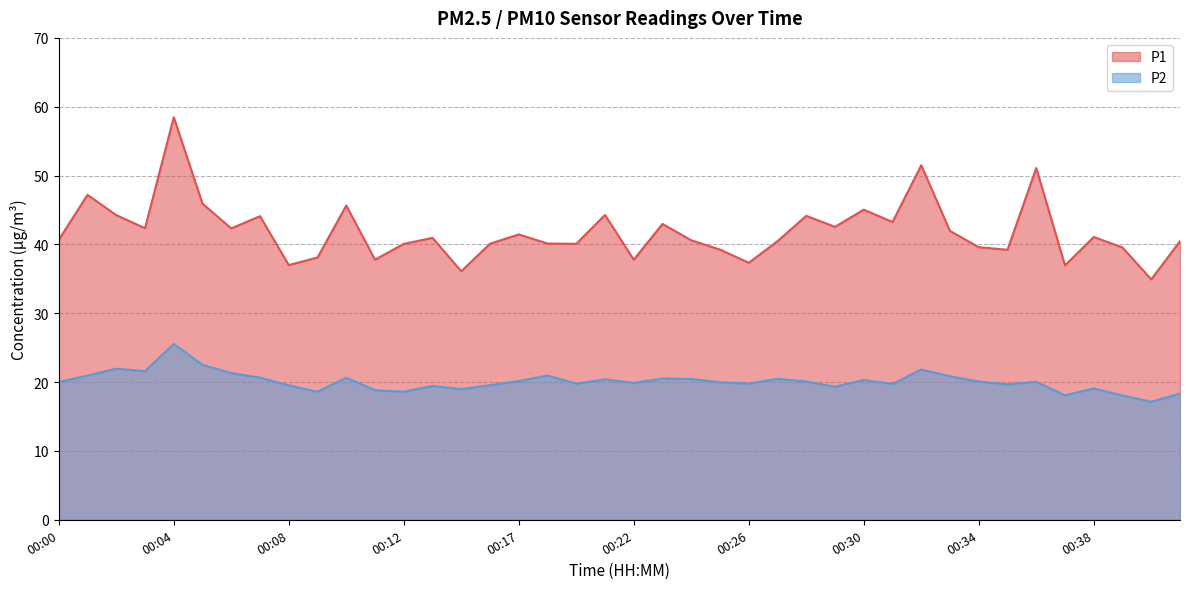

True or false: P2 and P1 cross at least once.

False